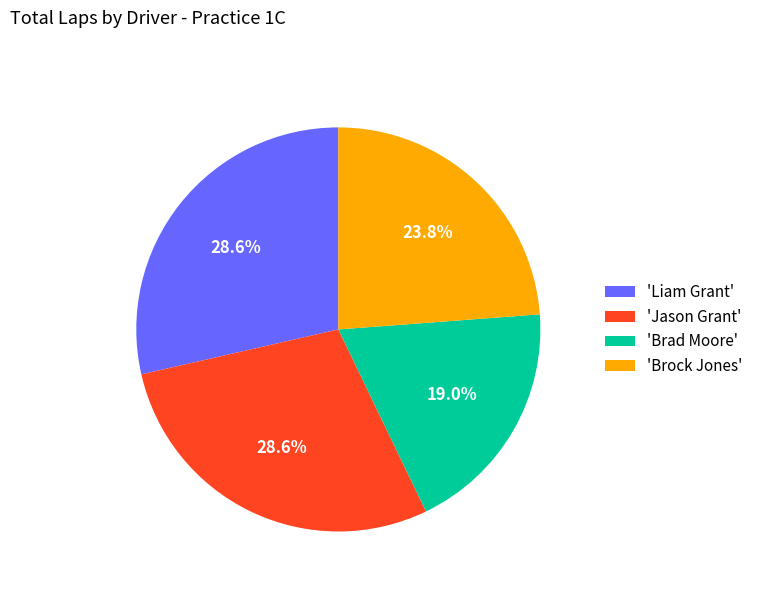

Combined, do 'Brad Moore' and 'Liam Grant' account for over 50%?

No